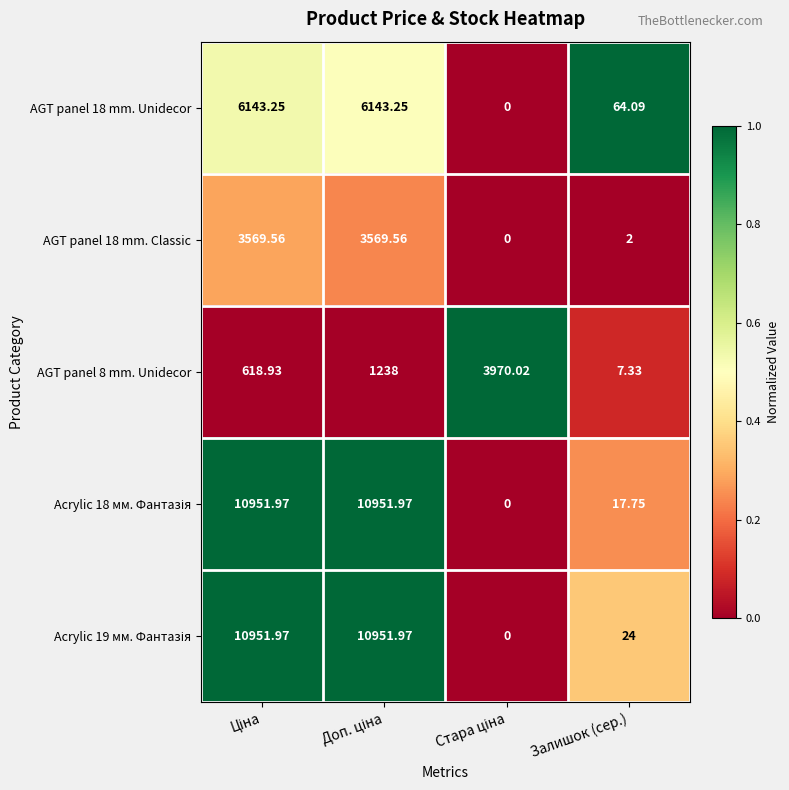

Where is AGT panel 18 mm. Classic nearest to the value 1784?

Залишок (сер.)